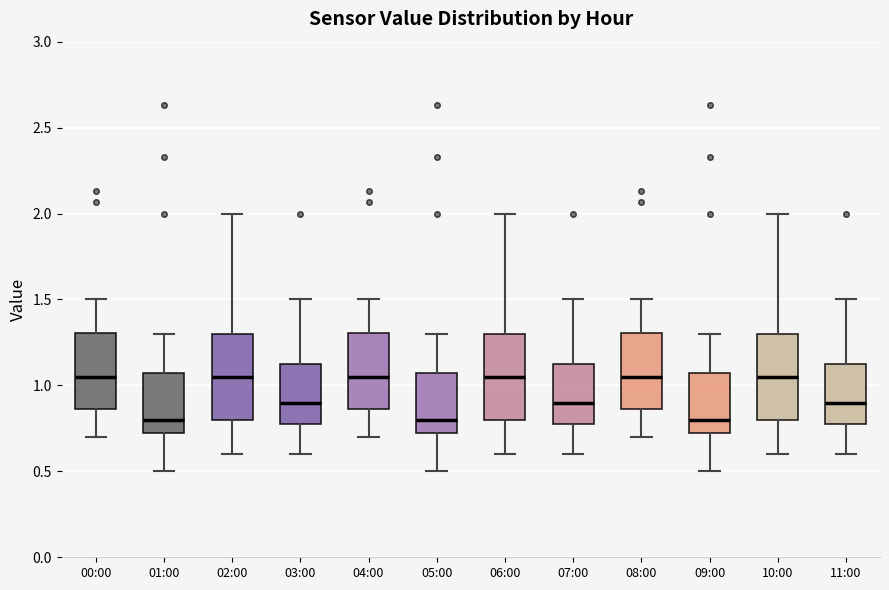

Reading left to right, read every box against the y-axis: the position of its median line, the range the box covers, and the ends of its whiskers. The values are not printed on the chart, so give them approximately, as read against the axis.

00:00: median 1.05, box 0.85 to 1.30, whiskers 0.70 to 1.50
01:00: median 0.80, box 0.70 to 1.05, whiskers 0.50 to 1.30
02:00: median 1.05, box 0.80 to 1.30, whiskers 0.60 to 2.00
03:00: median 0.90, box 0.80 to 1.15, whiskers 0.60 to 1.50
04:00: median 1.05, box 0.85 to 1.30, whiskers 0.70 to 1.50
05:00: median 0.80, box 0.70 to 1.05, whiskers 0.50 to 1.30
06:00: median 1.05, box 0.80 to 1.30, whiskers 0.60 to 2.00
07:00: median 0.90, box 0.80 to 1.15, whiskers 0.60 to 1.50
08:00: median 1.05, box 0.85 to 1.30, whiskers 0.70 to 1.50
09:00: median 0.80, box 0.70 to 1.05, whiskers 0.50 to 1.30
10:00: median 1.05, box 0.80 to 1.30, whiskers 0.60 to 2.00
11:00: median 0.90, box 0.80 to 1.15, whiskers 0.60 to 1.50